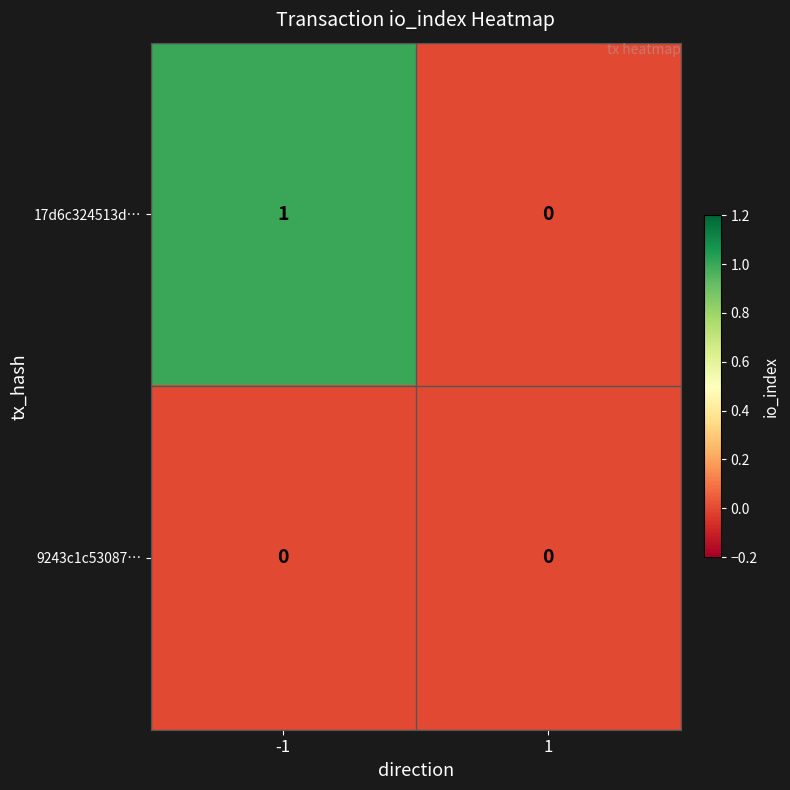

List the series in order of their overall mean, lowest first.

9243c1c53087…, 17d6c324513d…